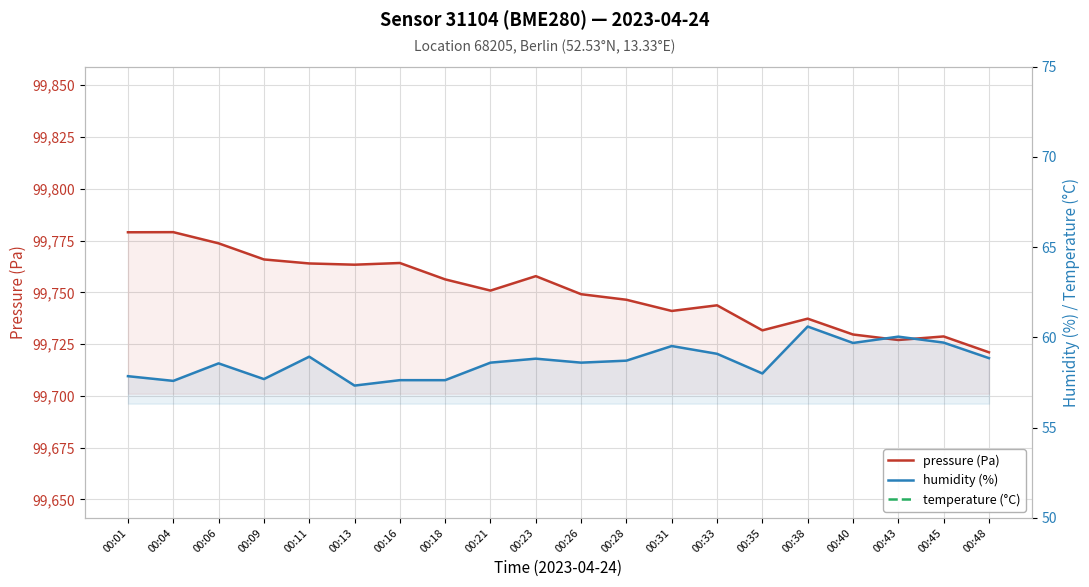

Which series has the widest spread of values?

pressure (Pa)